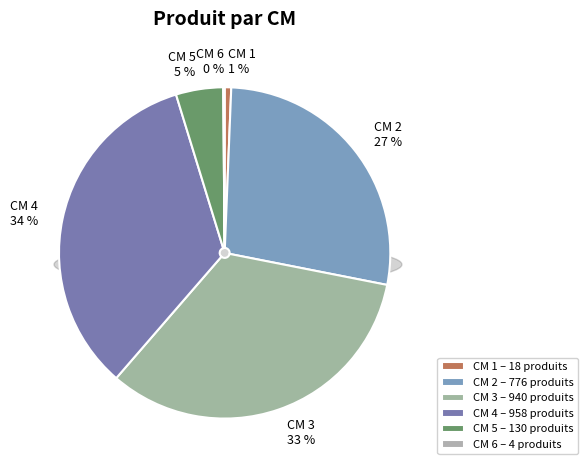

Does 2 represent more than half of the total?

No